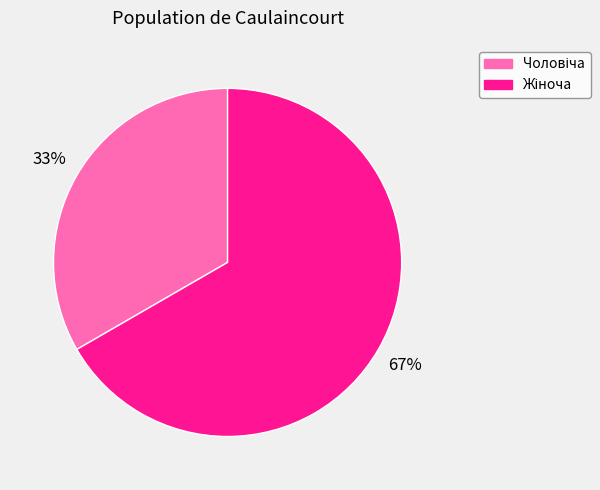

Is there any slice that represents more than half of the pie?

Yes